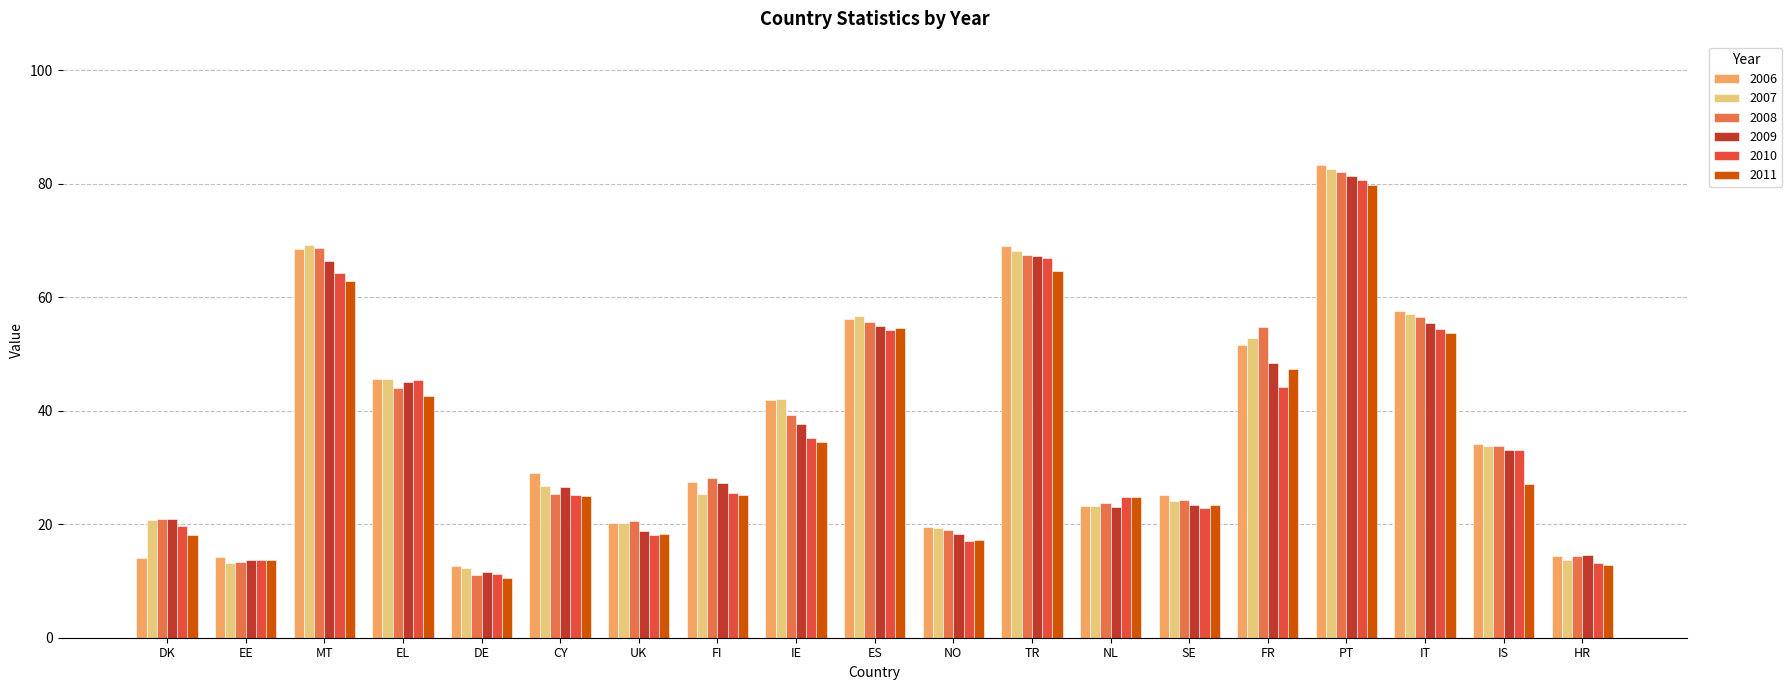

How many values in the 2006 series exceed 29?

10